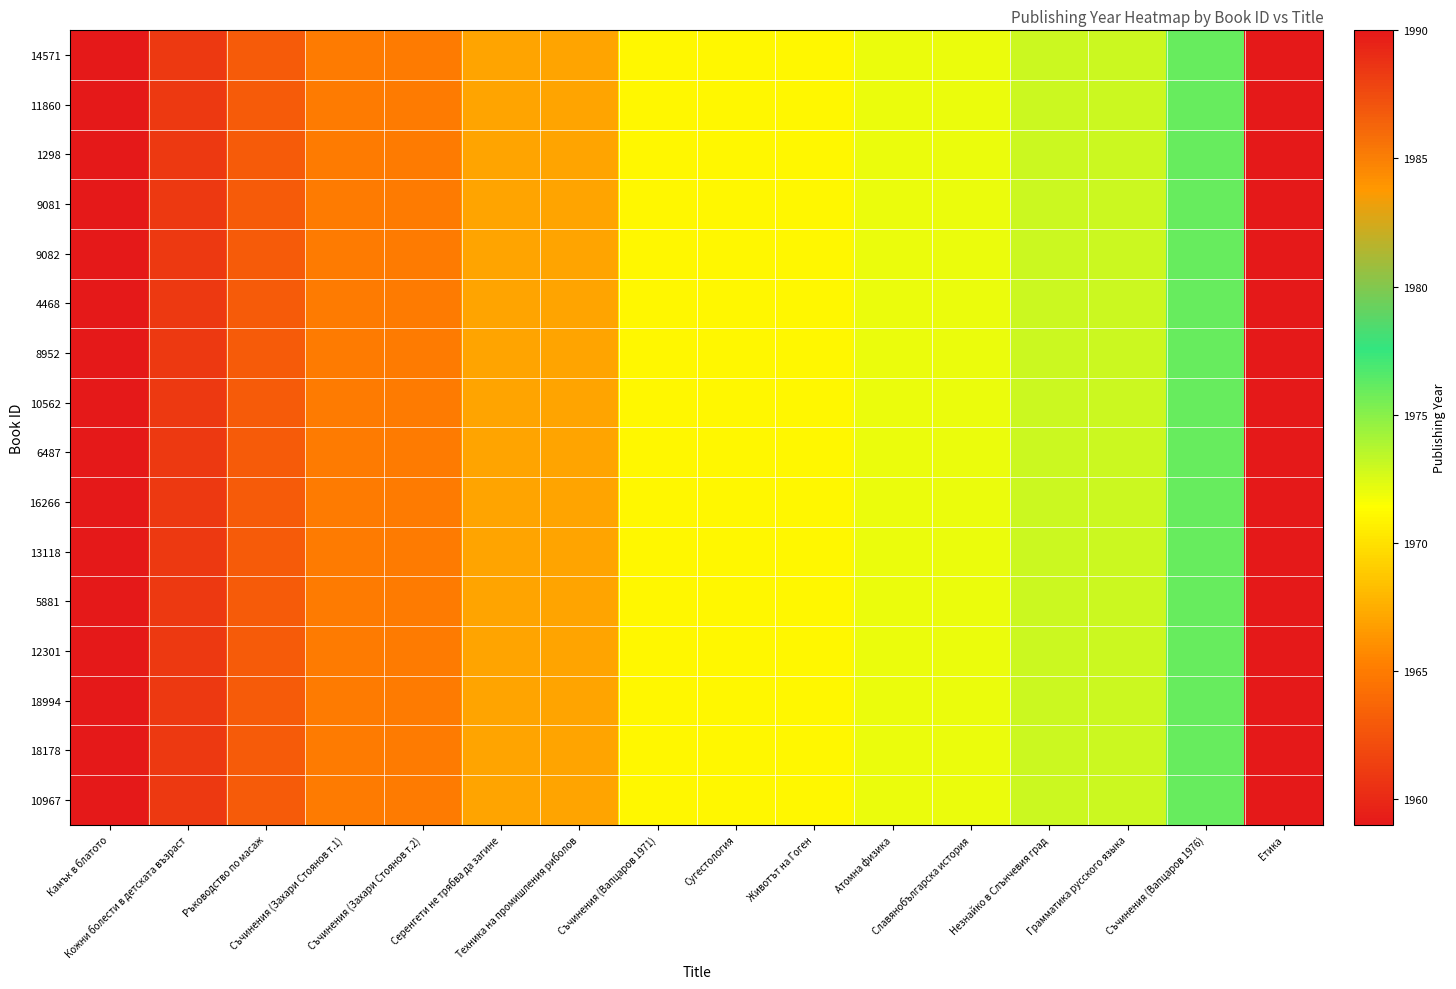

At which category is the sum across all series the highest?

Етика